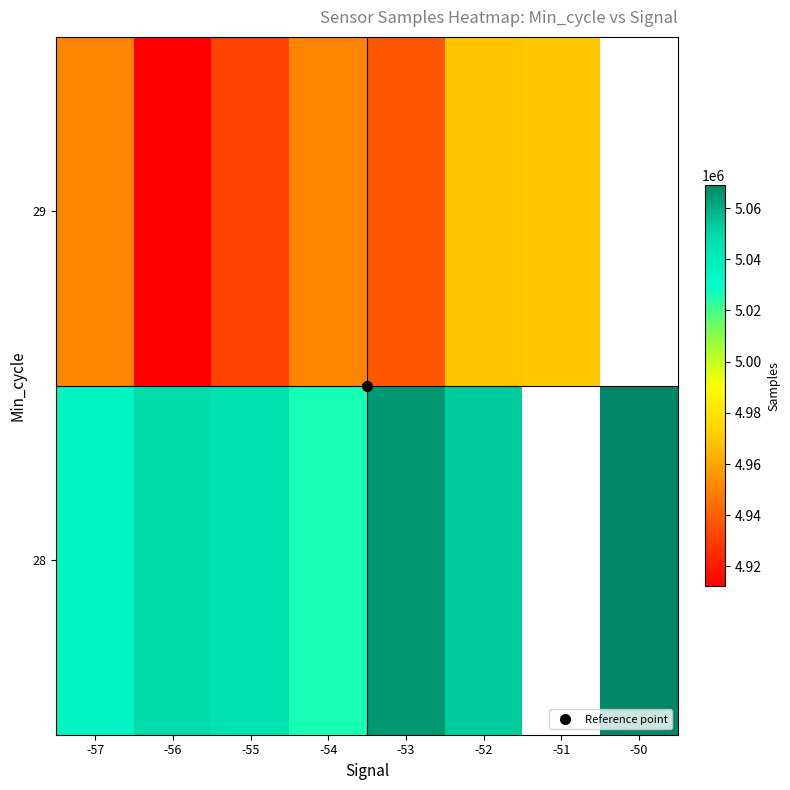

True or false: 29 has a value of 4950570.0 at -57.

True